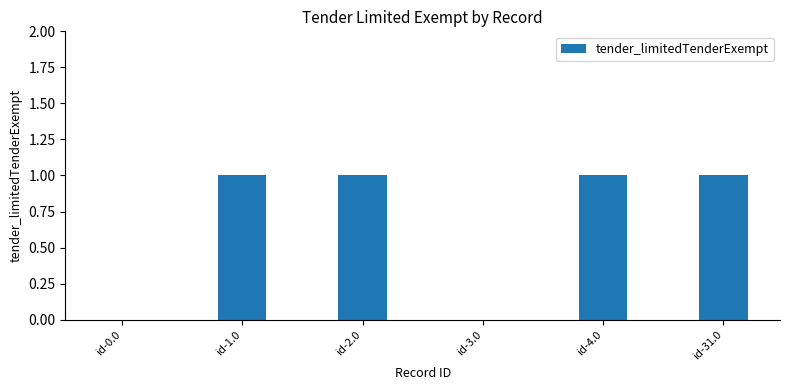

Are the bars grouped side by side (vs. stacked)?

No